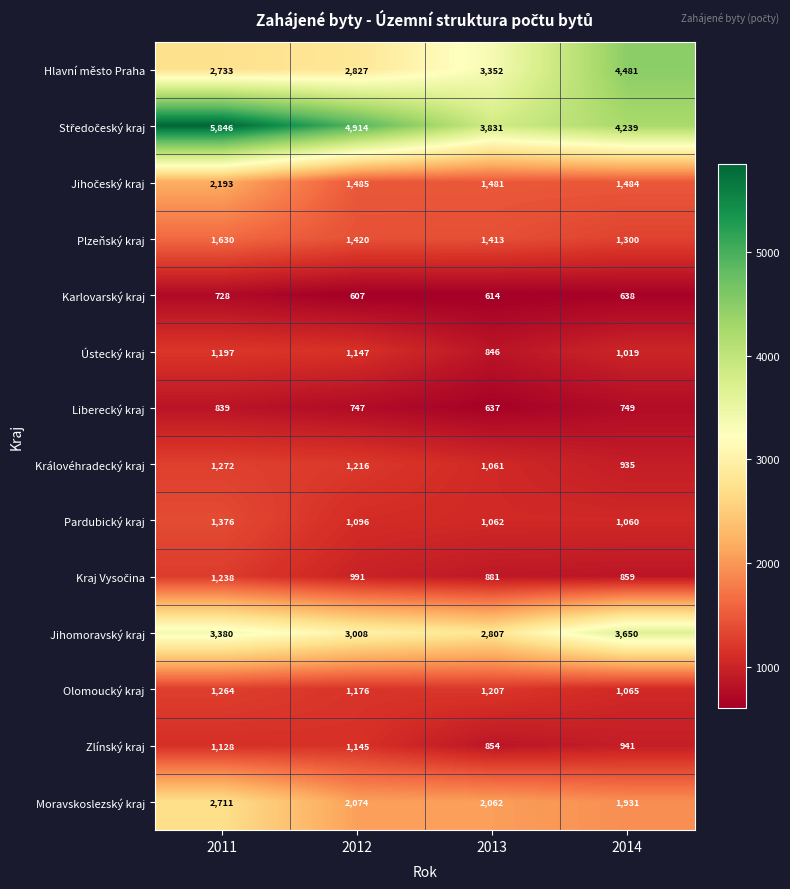

What is the difference between the highest and lowest values at 2013?

3217